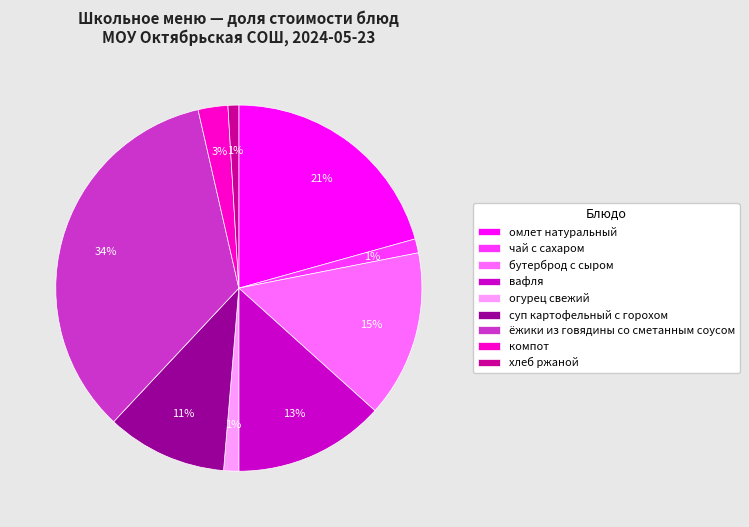

To the nearest percent, what is the average slice percentage?

11%